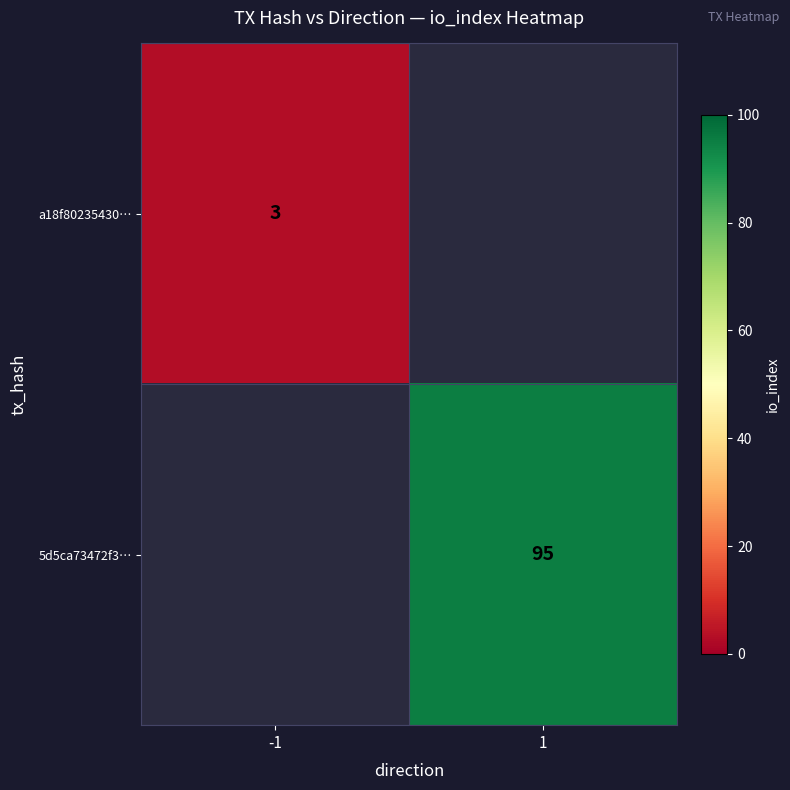

Which category has the highest value across all series?

1